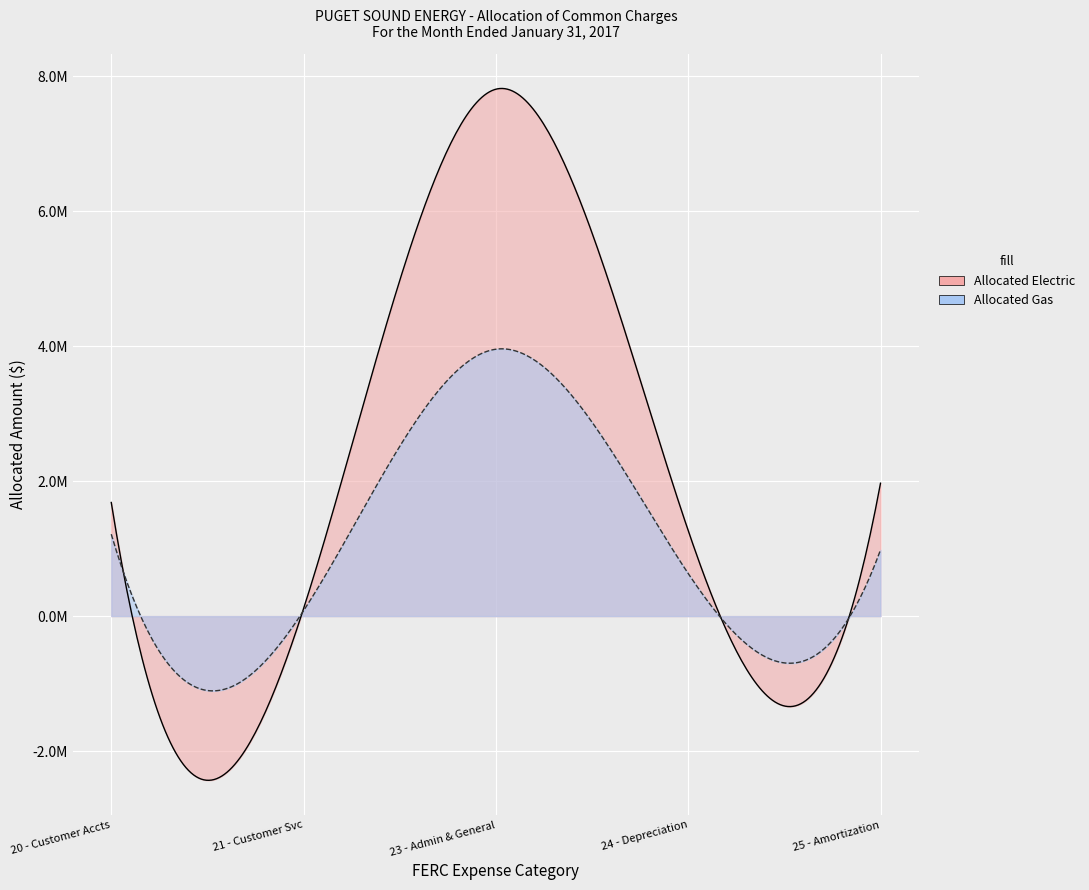

What is the difference between the Allocated Electric values at 23 - Admin & General and 25 - Amortization?

5838241.2